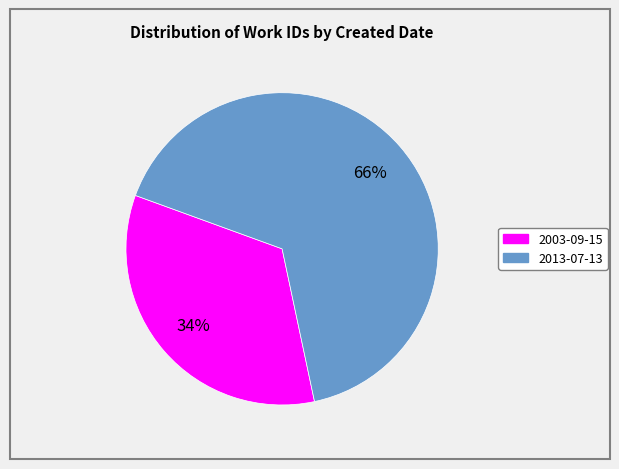

Do 2013-07-13 and 2003-09-15 together represent more than half of the pie?

Yes